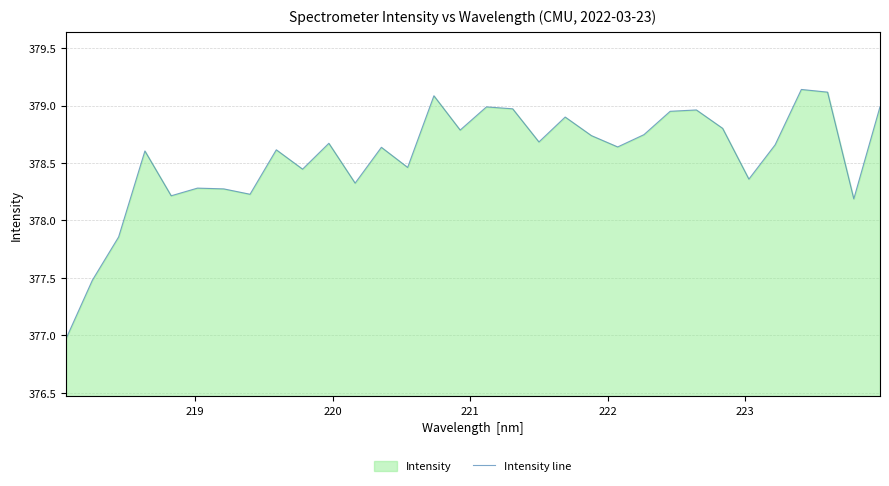

How many interior local peaks (higher than both neighbors) does the data have?

10